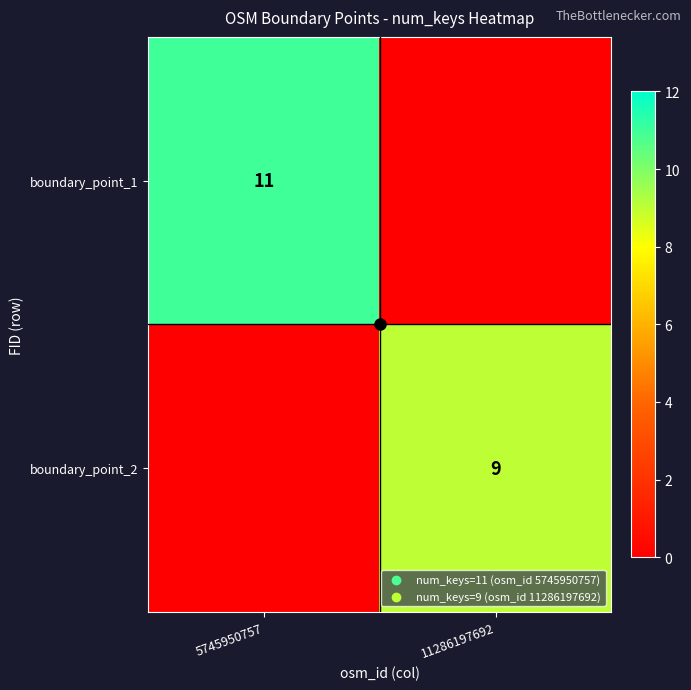

True or false: boundary_point_2 has a value of 5 at 11286197692.

False